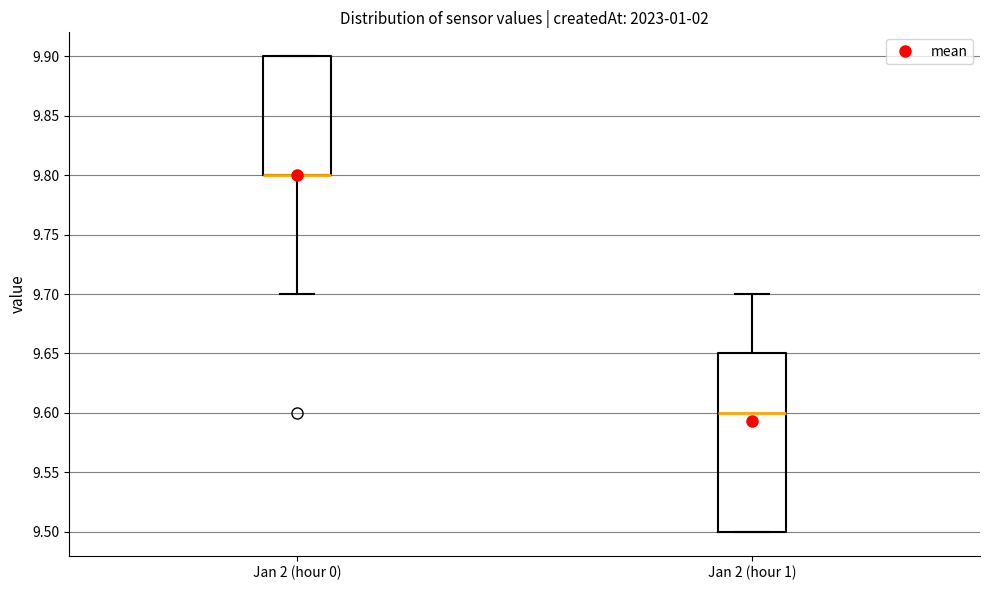

Where does the upper whisker of the box for Jan 2 (hour 1) end on the y-axis? The values are not printed on the chart, so give them approximately, as read against the axis.

9.70